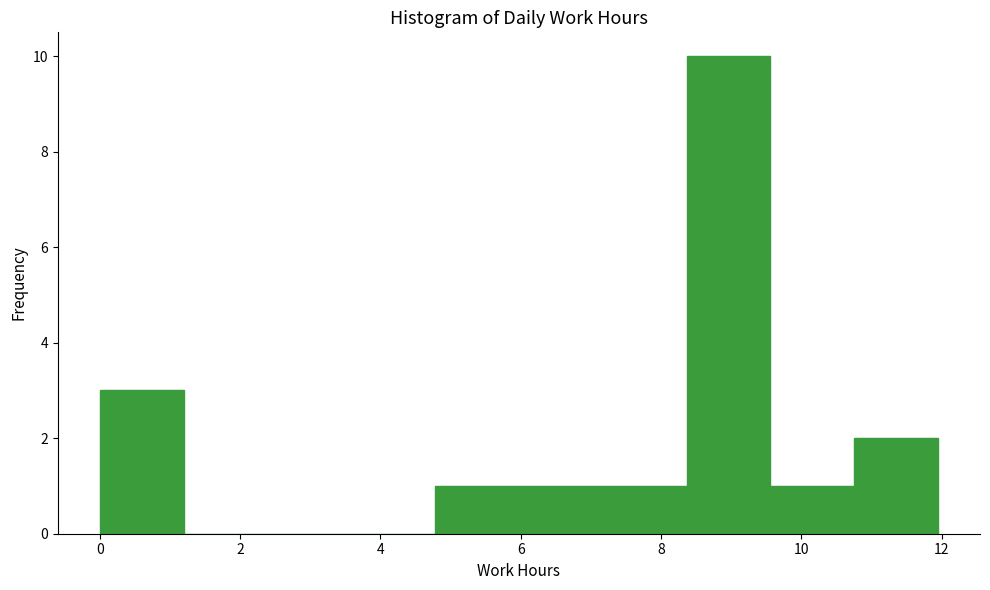

Which range on the x-axis has the tallest bar?

8.4 to 9.6